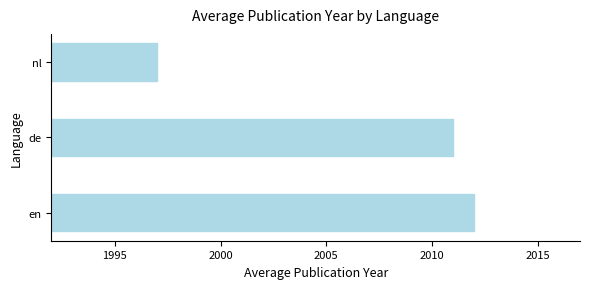

What is the change in value from en to nl?

-15